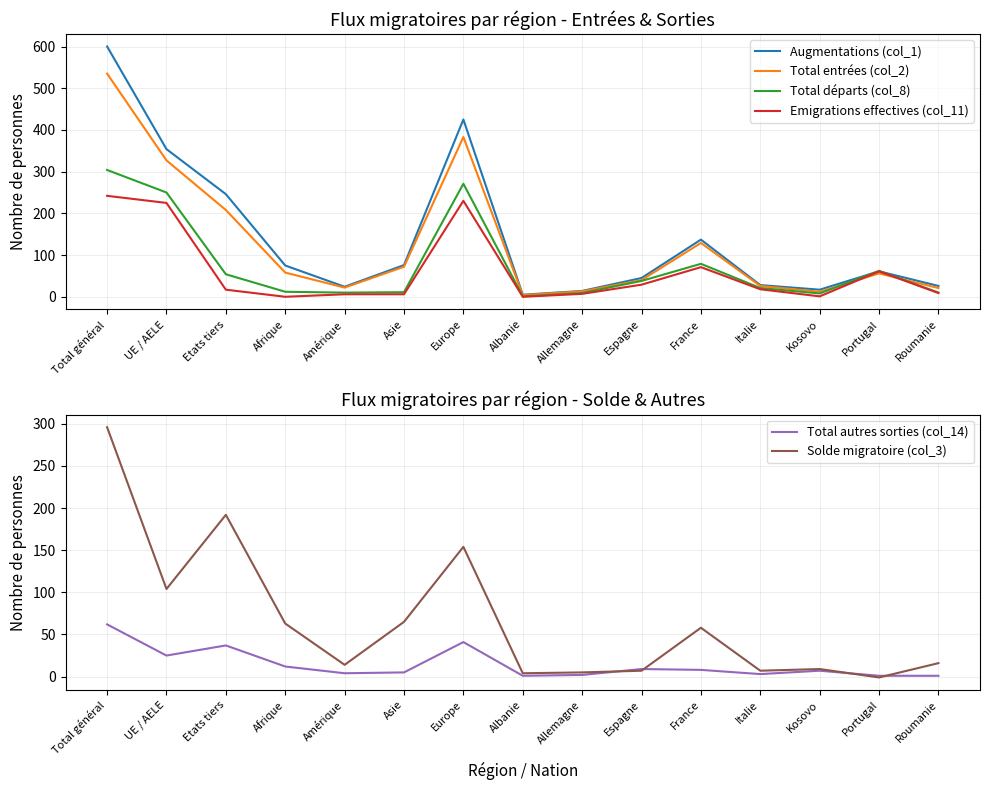

In Total départs (col_8), how many points are higher than both neighbors (excluding endpoints)?

3